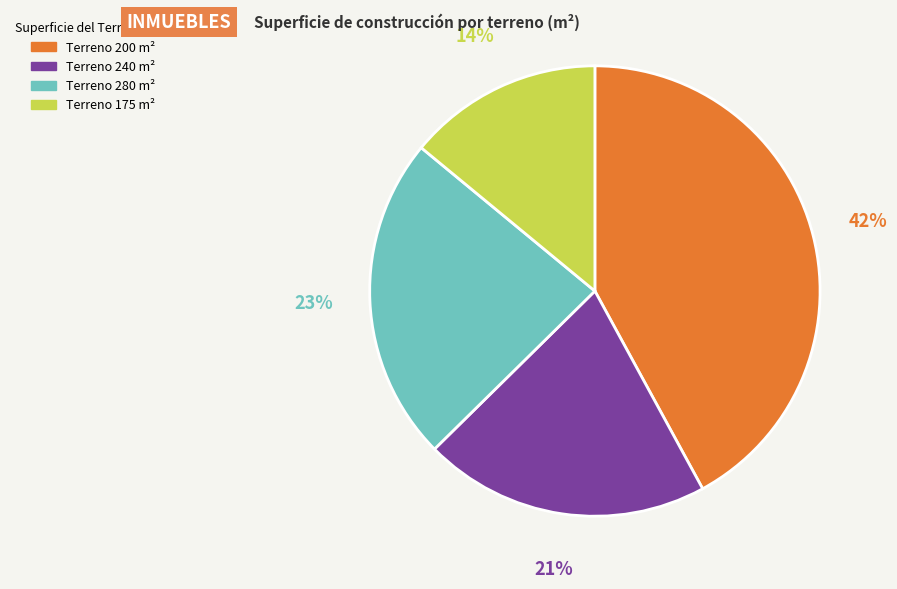

Rank the categories by value from lowest to highest.

Terreno 175 m², Terreno 240 m², Terreno 280 m², Terreno 200 m²